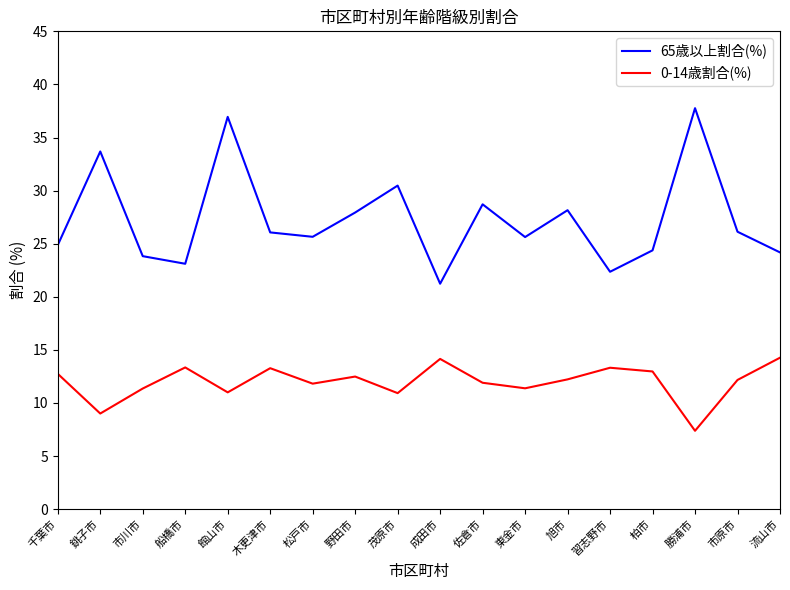

True or false: 0-14歳割合(%) and 65歳以上割合(%) cross at least once.

False